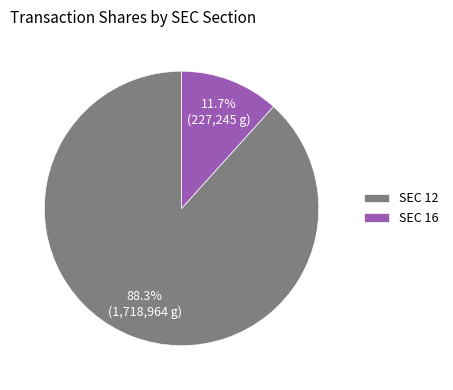

To the nearest percent, what is the average slice percentage?

50%